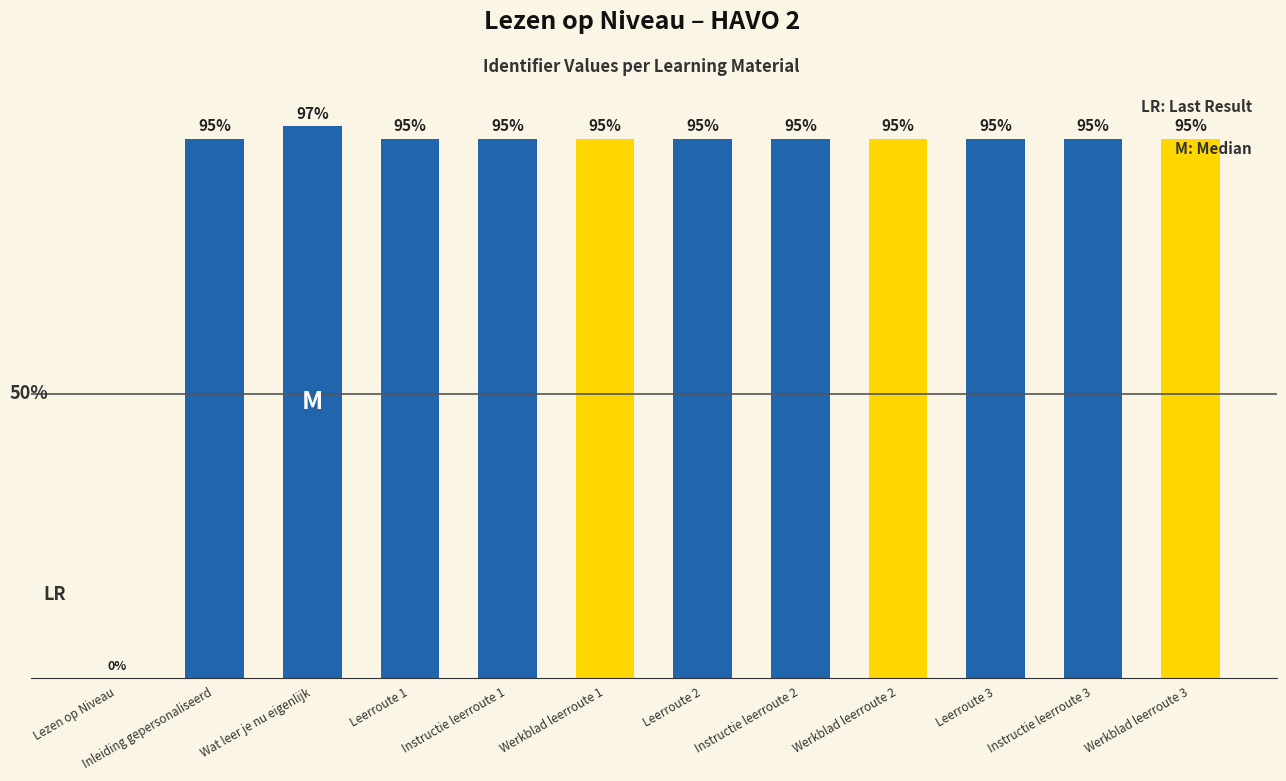

Between Werkblad leerroute 2 and Lezen op Niveau, which is larger?

Werkblad leerroute 2